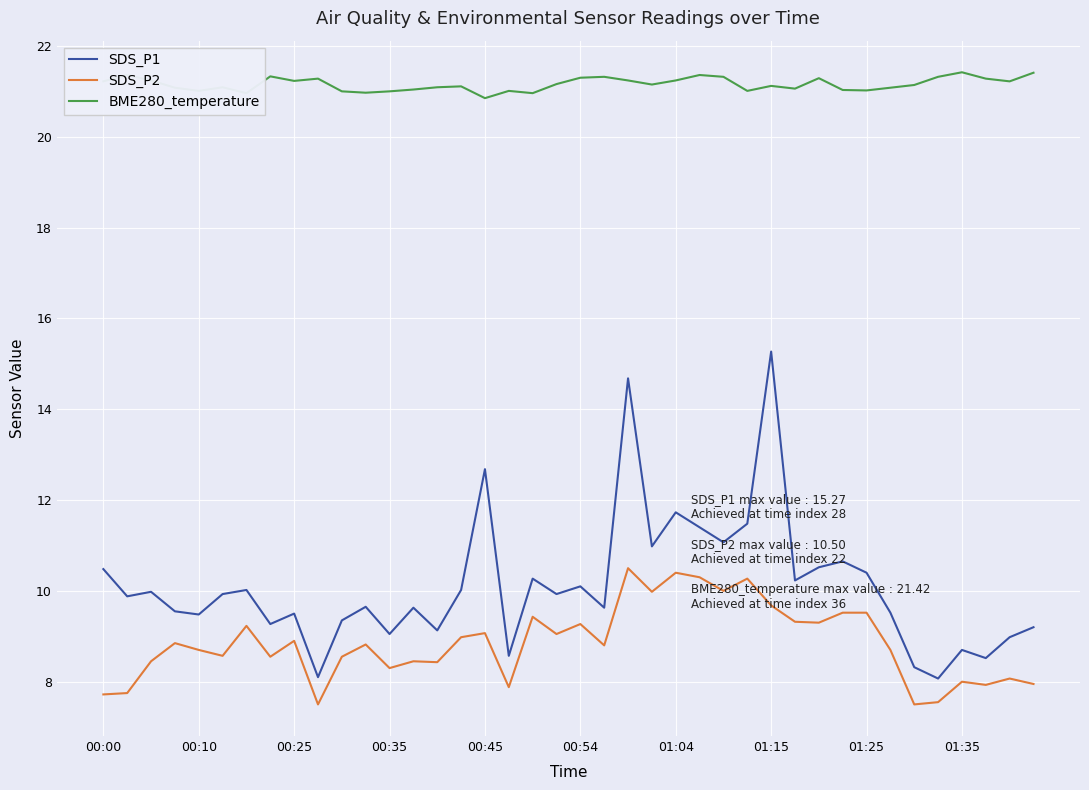

Which series has the largest range (max minus min)?

SDS_P1